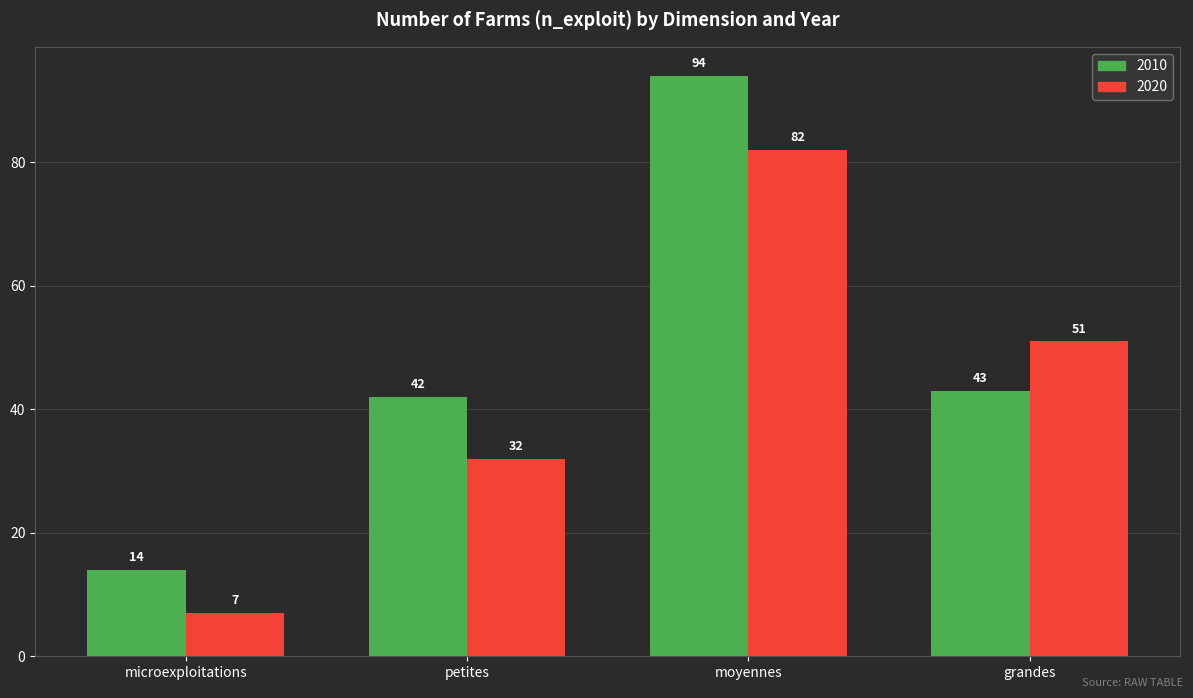

How many groups of bars are there?

4